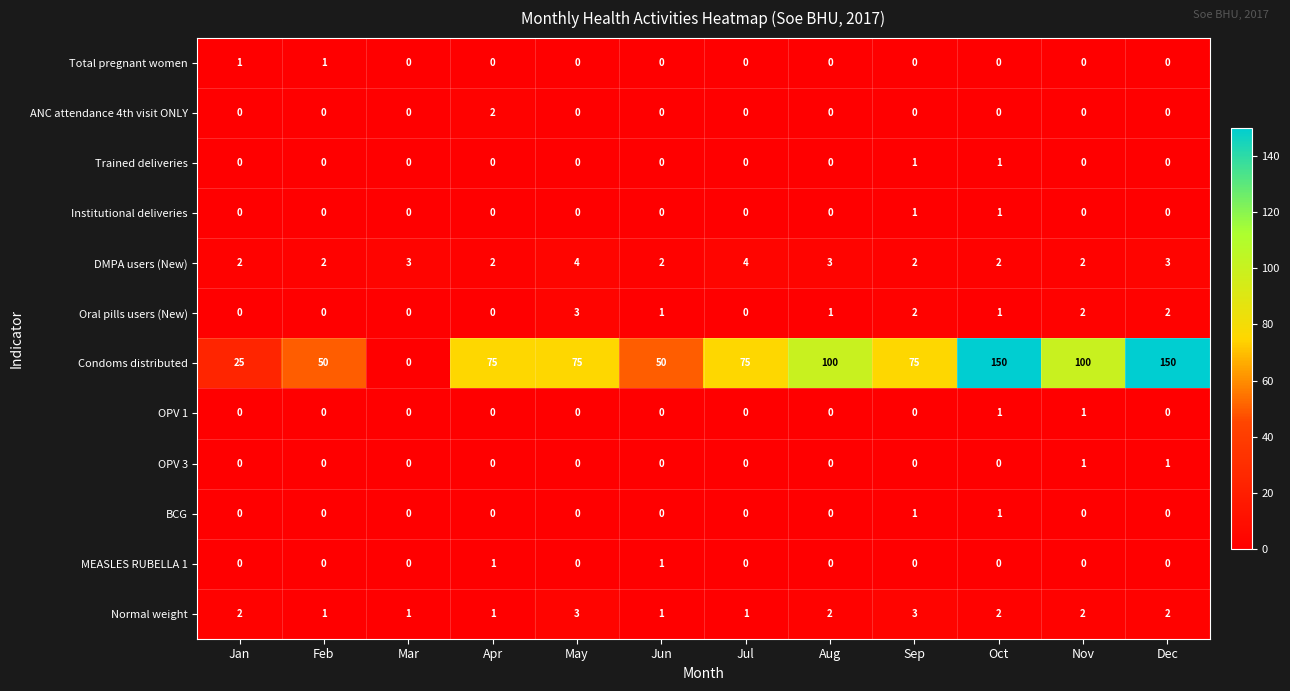

Which series changed the most between Jan and Aug?

Condoms distributed